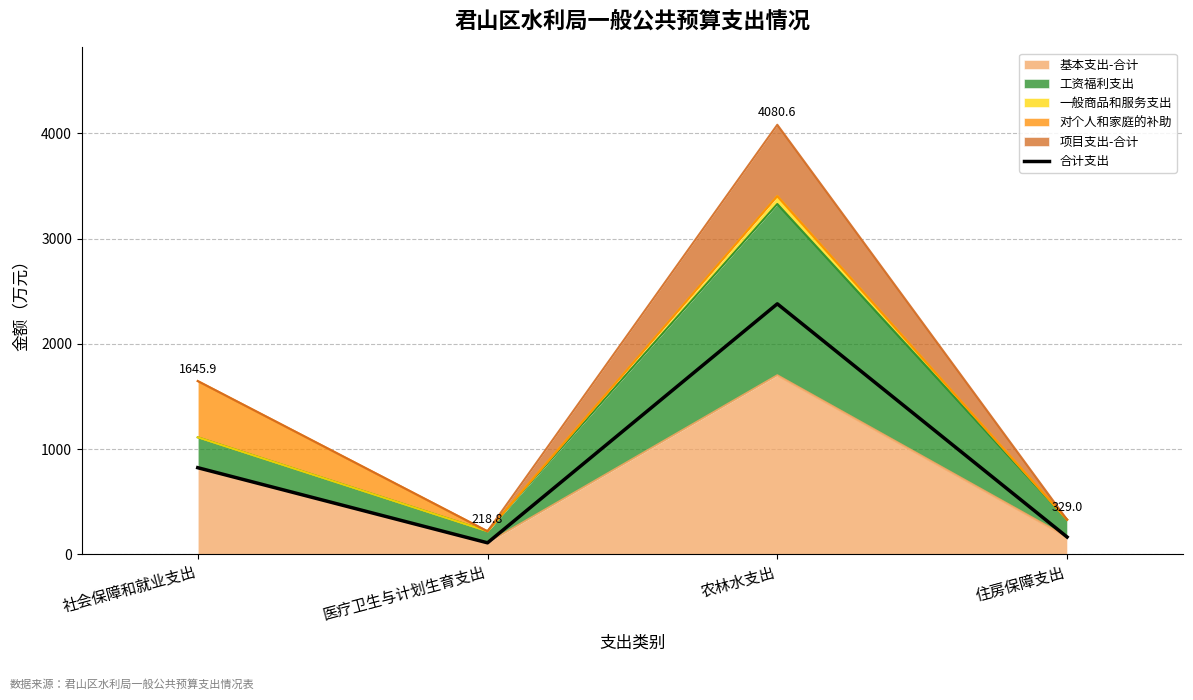

How many values are below 822?

2